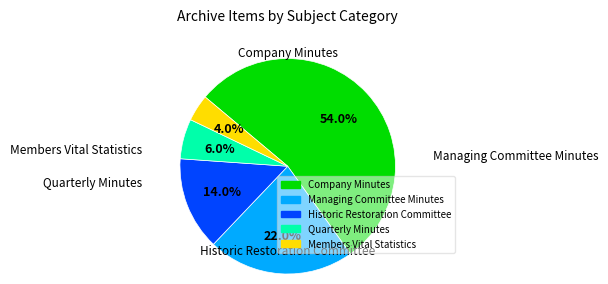

Is there a majority slice in this chart?

Yes